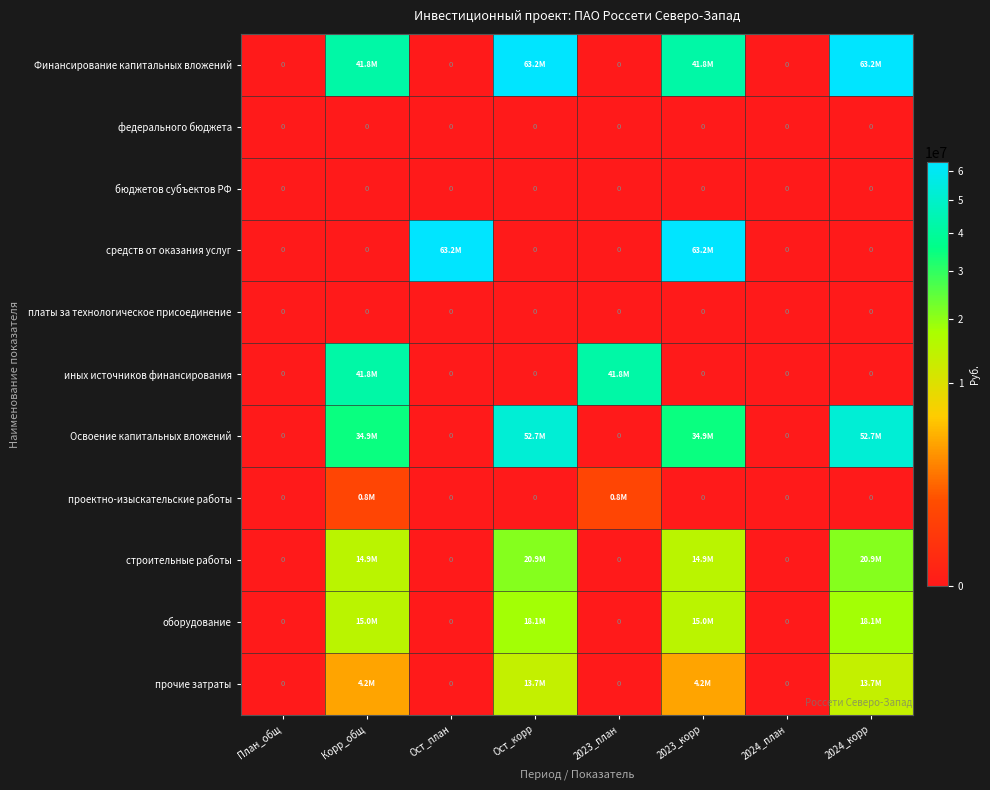

Which series has the widest spread of values?

Финансирование капитальных вложений